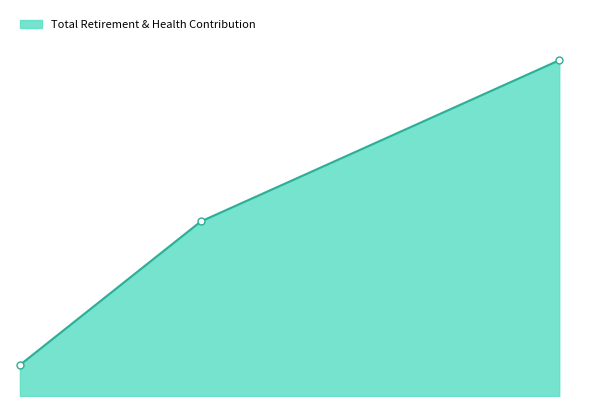

What is the difference between the maximum and second lowest values?

16706